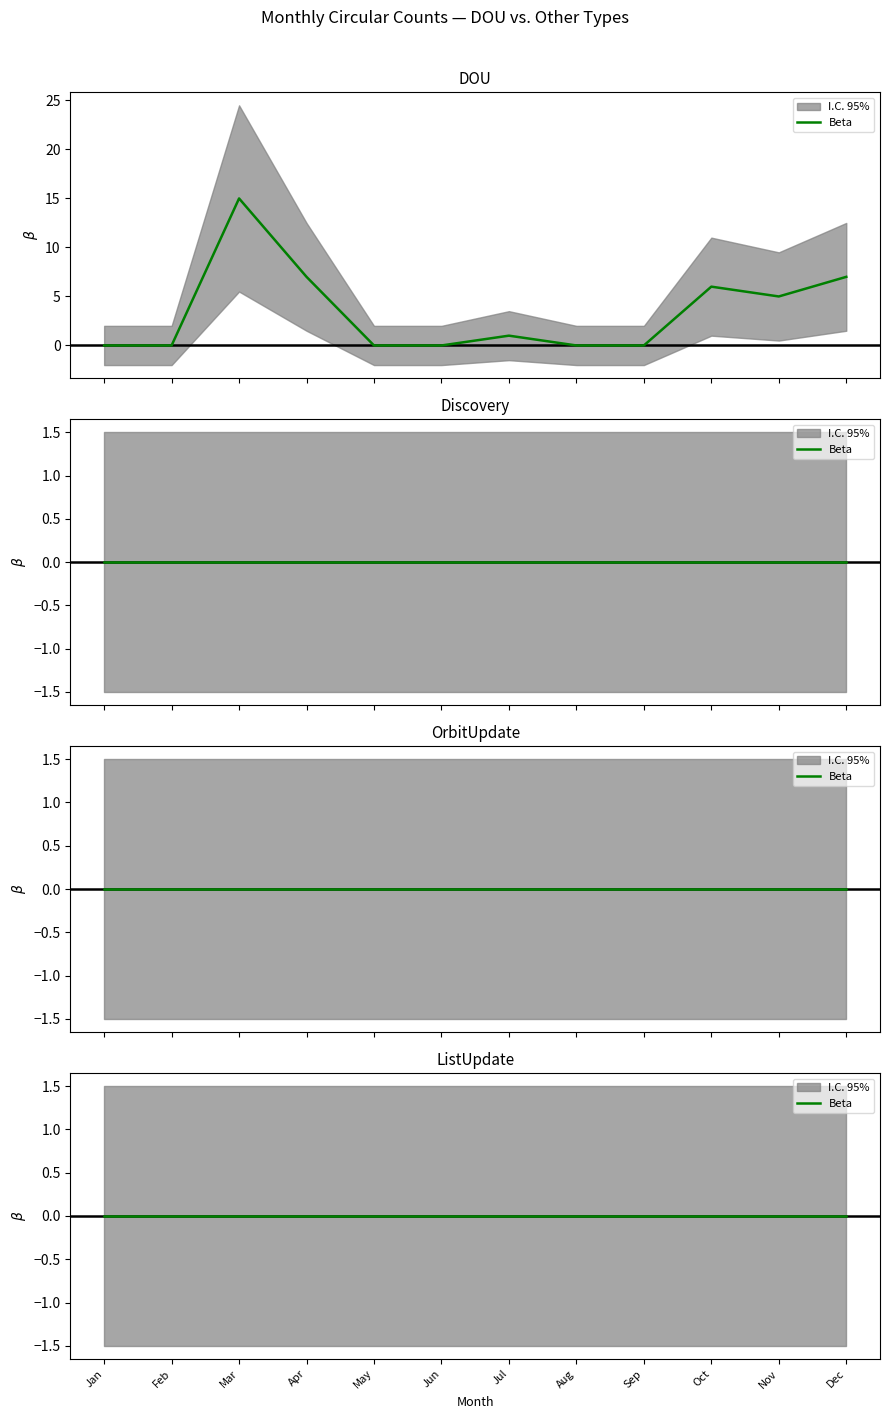

What is the sum of the DOU values at Jan and Dec?

7